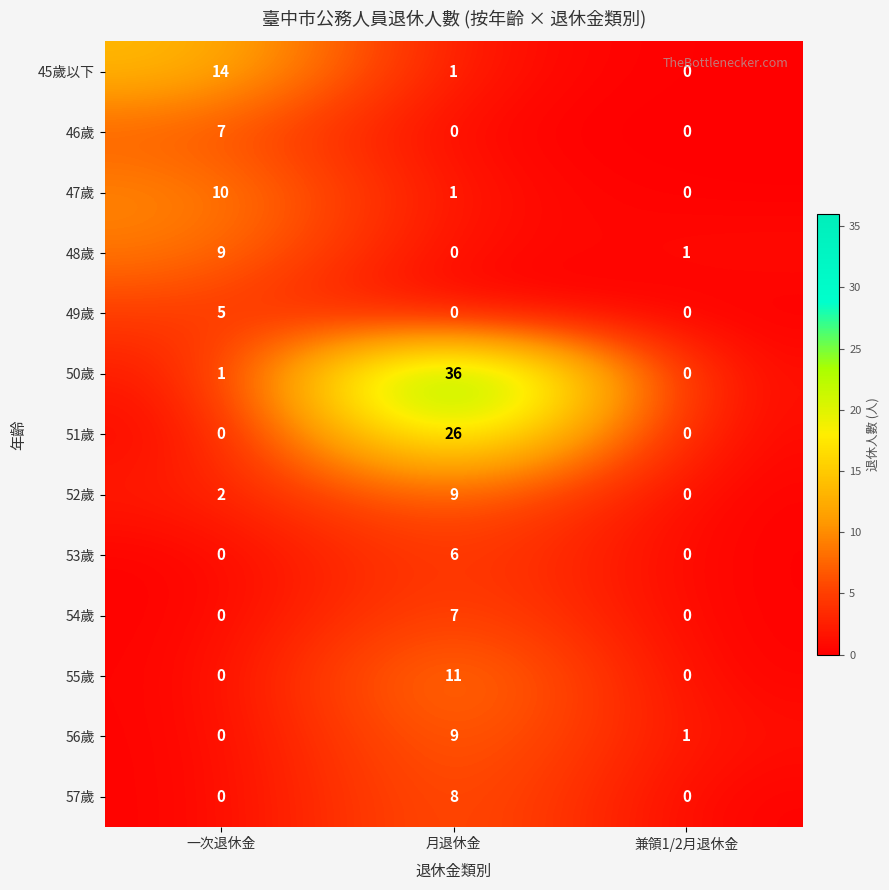

Where does the 47歲 series first go above 1?

一次退休金